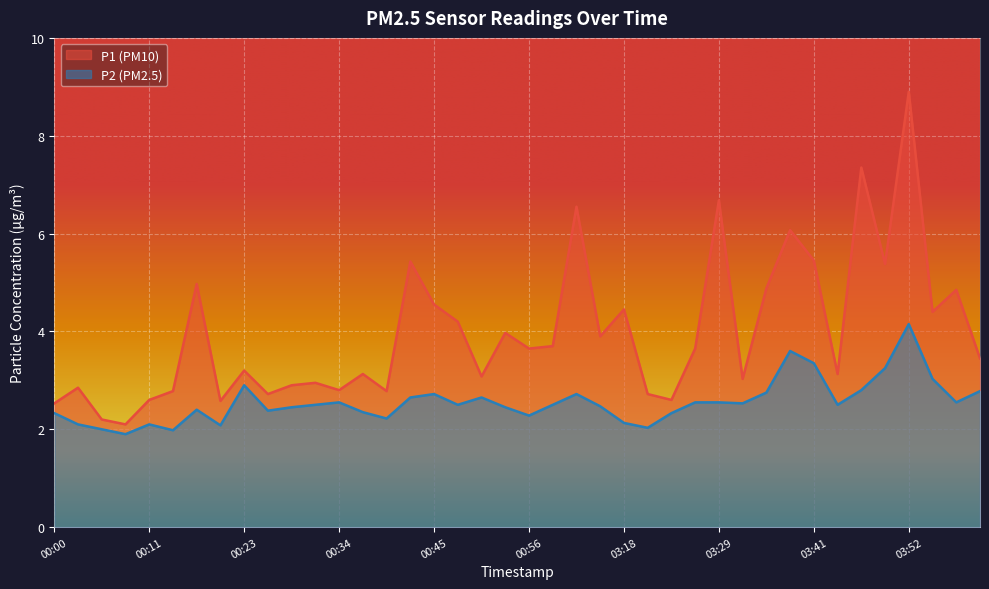

At which category is the sum across all series the highest?

03:52